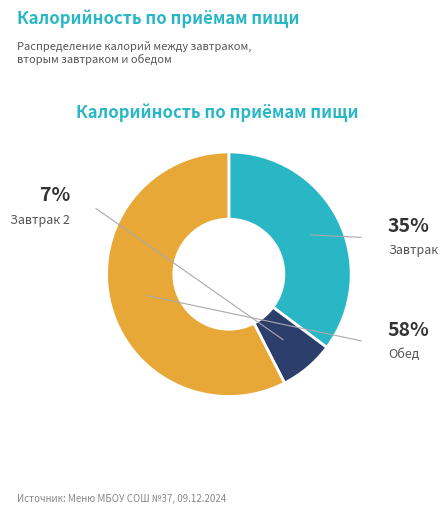

Is the sum of Завтрак and Обед greater than half?

Yes